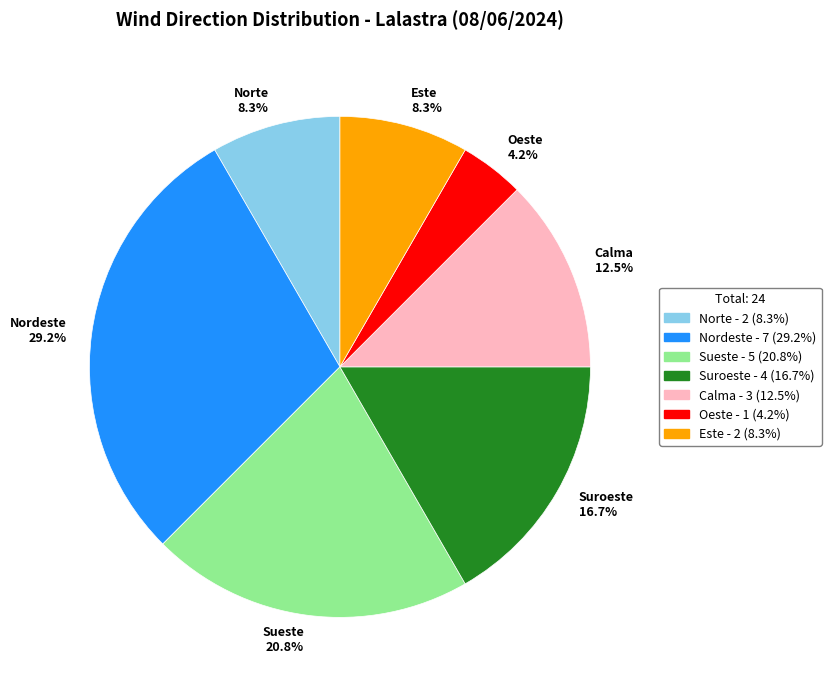

Which category has the smallest portion of the pie?

Oeste 4.2%